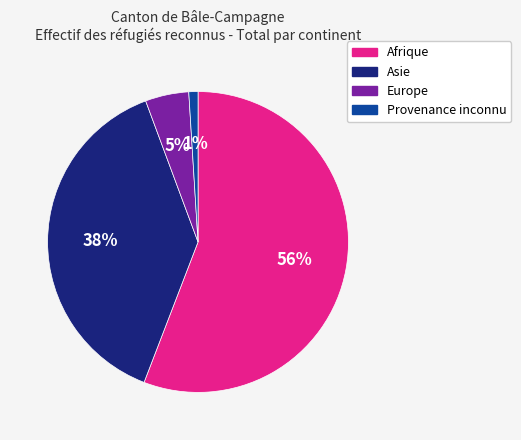

Is the sum of Provenance inconnu and Asie greater than half?

No